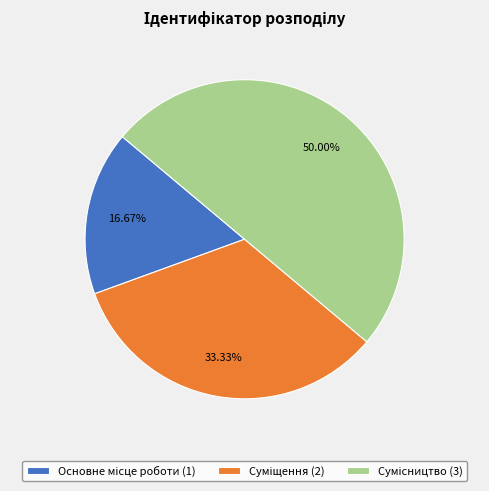

Does Основне місце роботи represent more than half of the total?

No